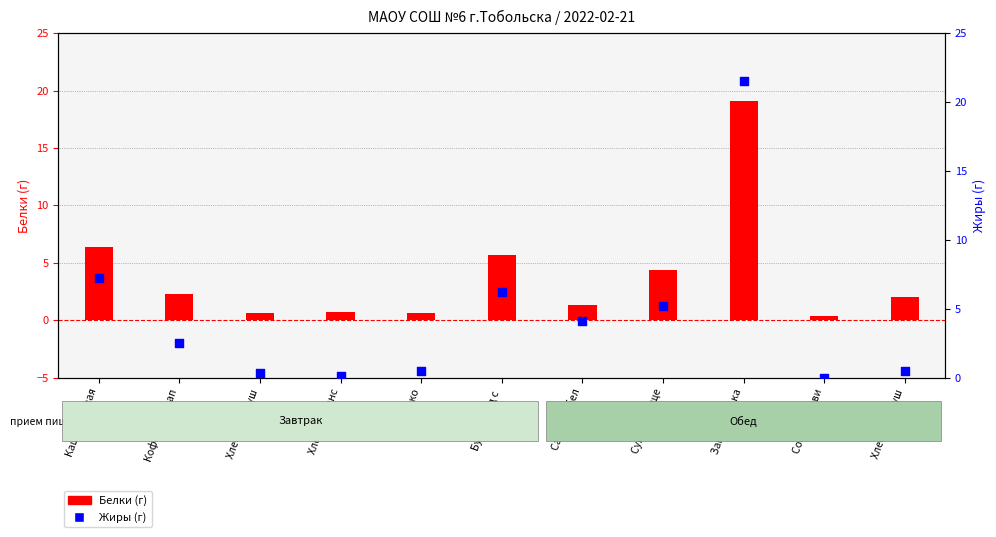

At which category is the sum across all series the highest?

Запеканка ка